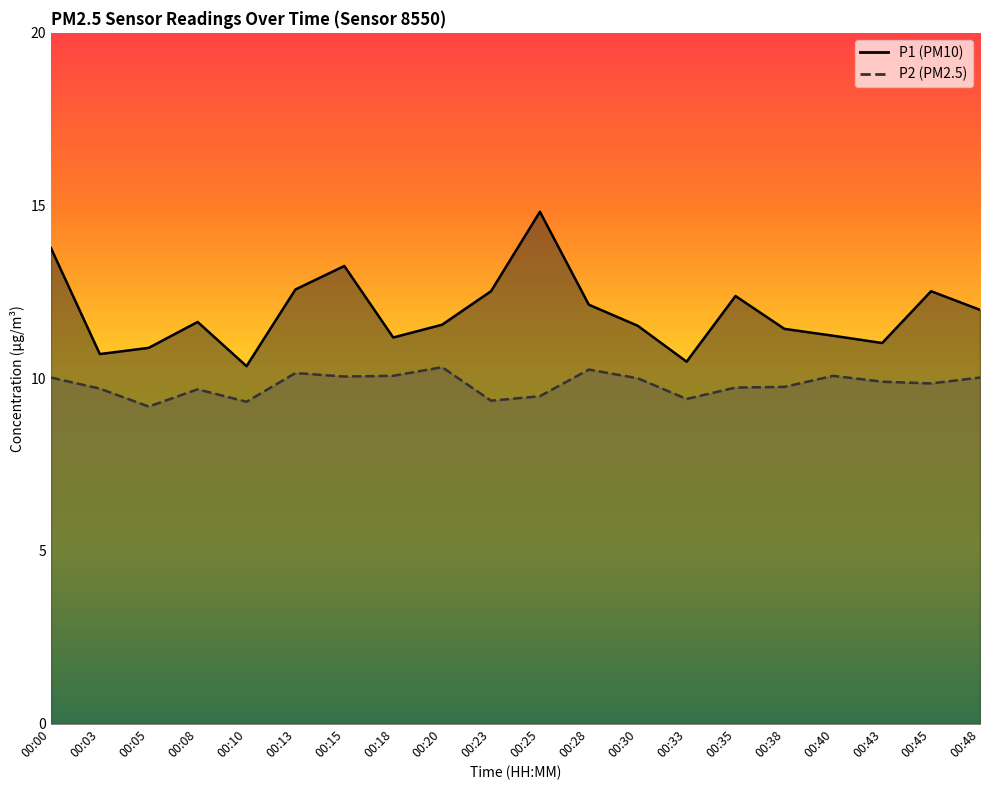

True or false: P1 has a value of 13.8 at 00:00.

True